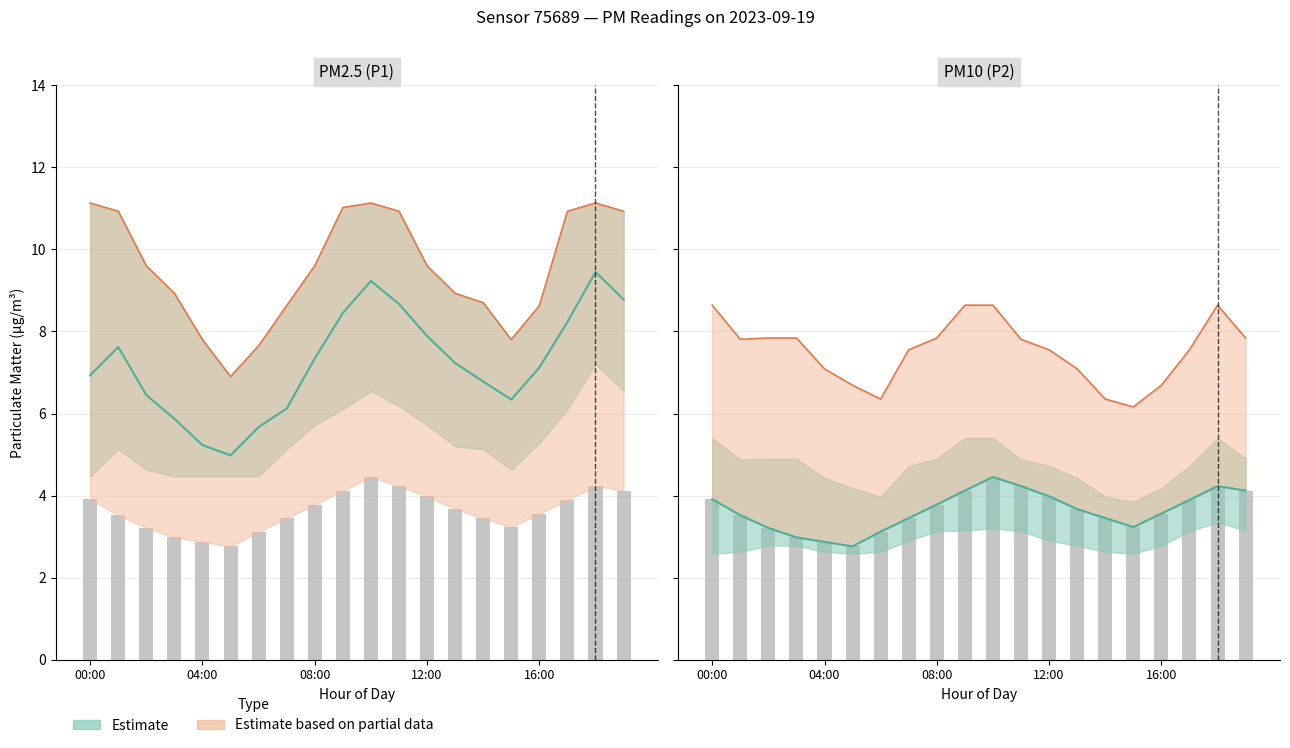

Which series has the largest range (max minus min)?

P1